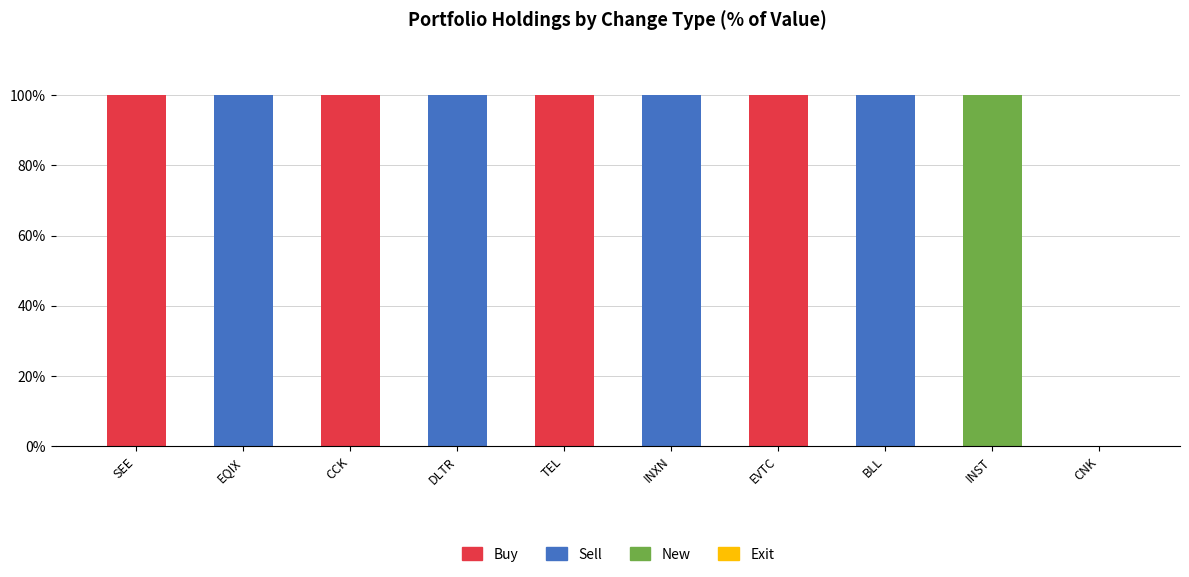

Is it true that Buy equals 100 at SEE?

True